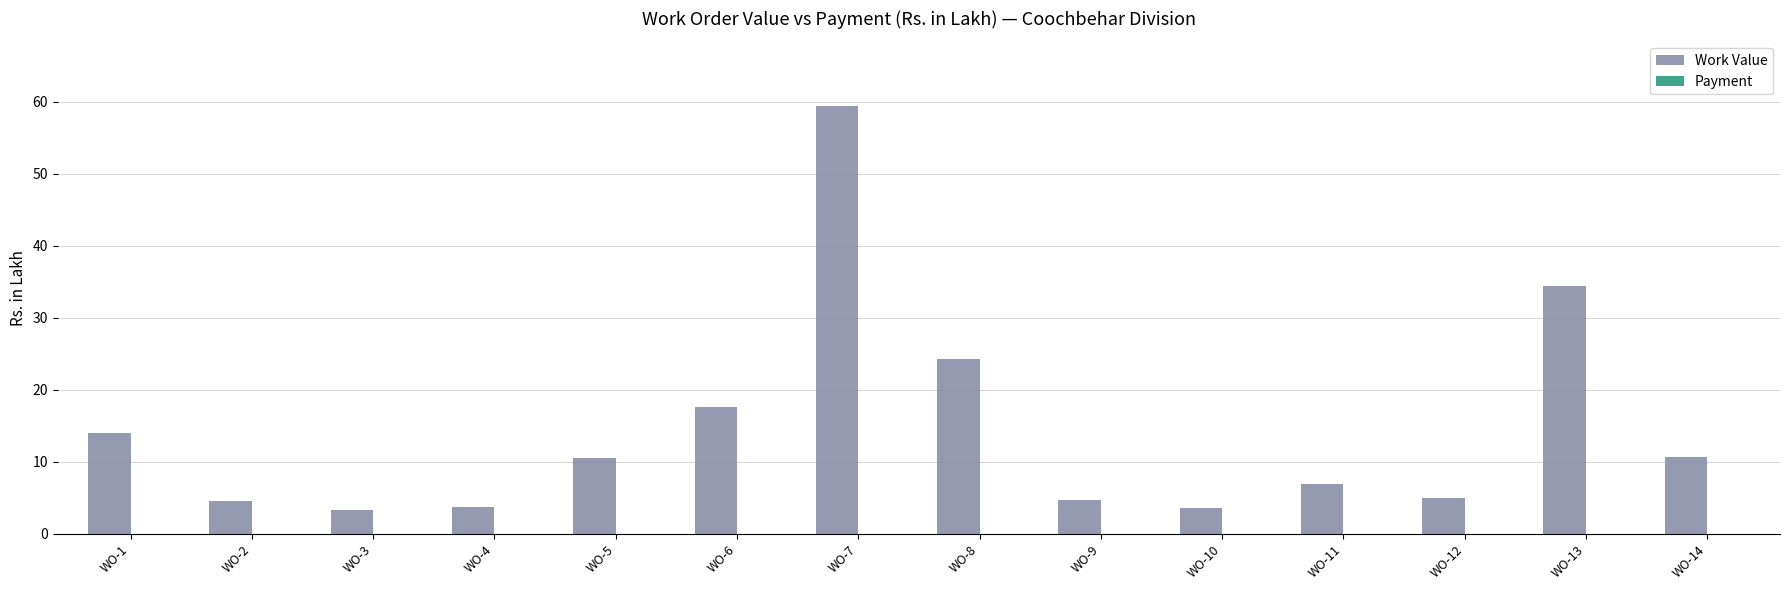

The chart shows a value of 7.8 at WO-12. True or false?

False